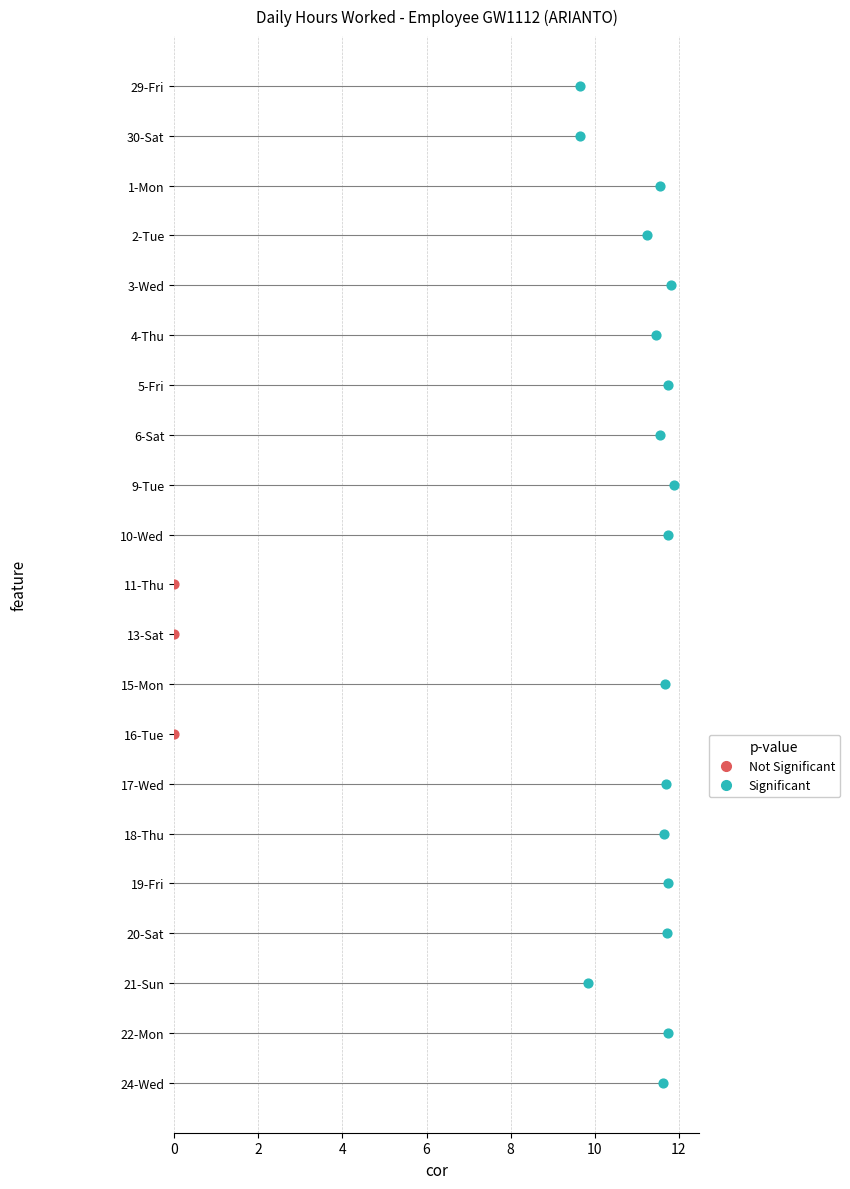

What is the ratio of the value at 10-Wed to the value at 18-Thu?

1.0